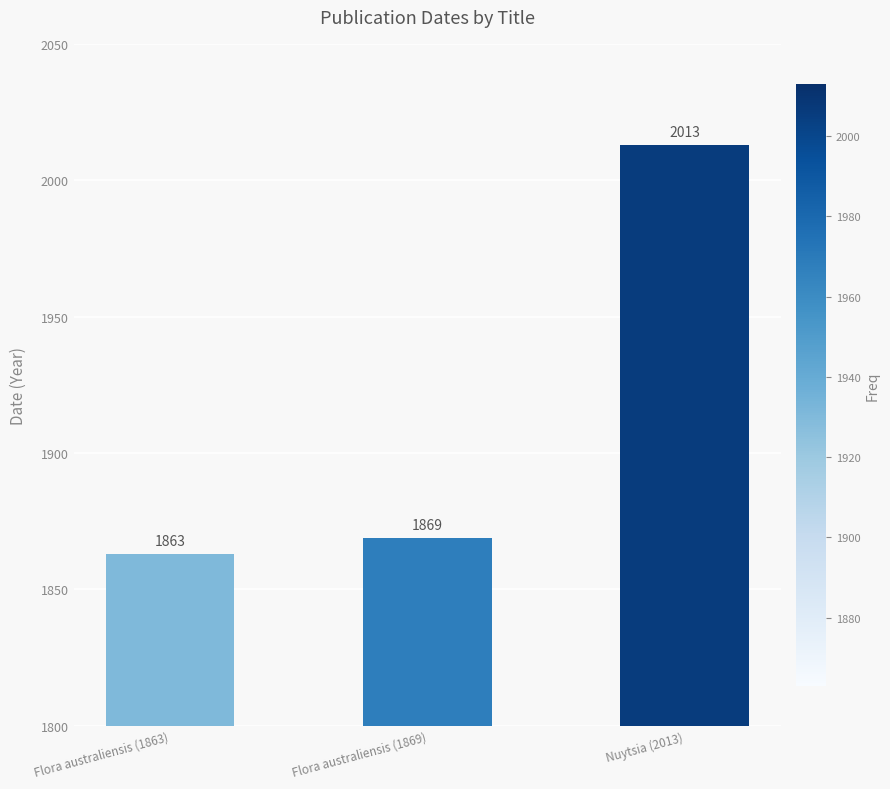

What is the sum of the values at Flora australiensis (1863) and Flora australiensis (1869)?

3732